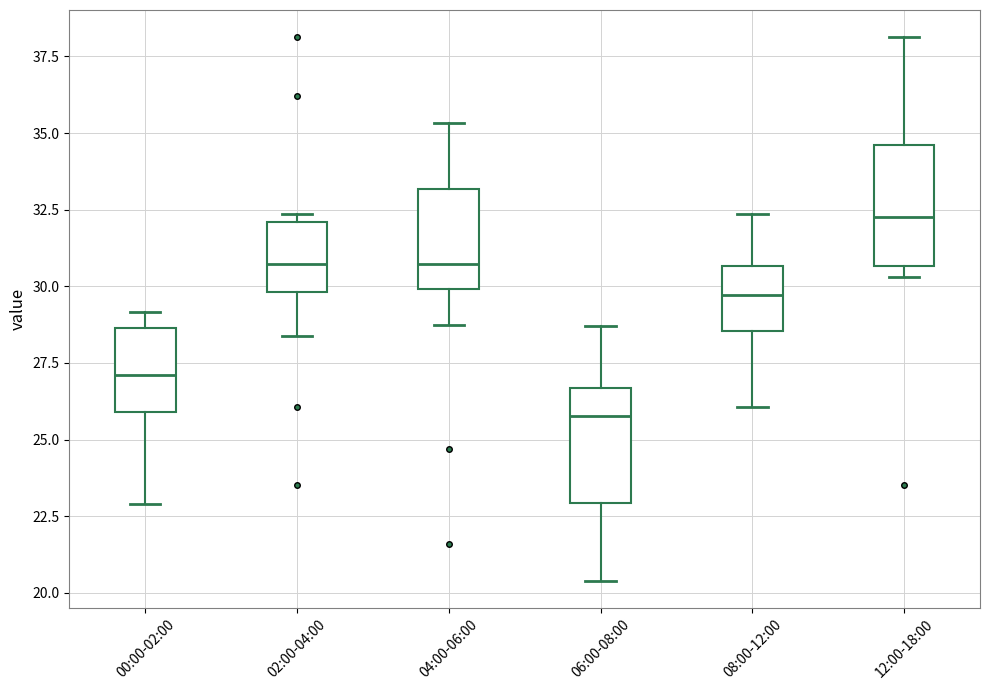

Where does the median line of the box for 00:00-02:00 sit on the y-axis? The values are not printed on the chart, so give them approximately, as read against the axis.

27.0